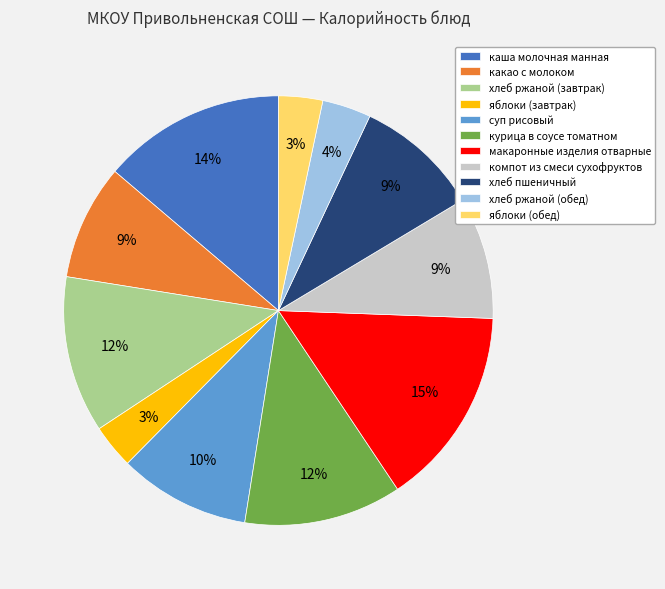

How many segments does this pie chart have?

11